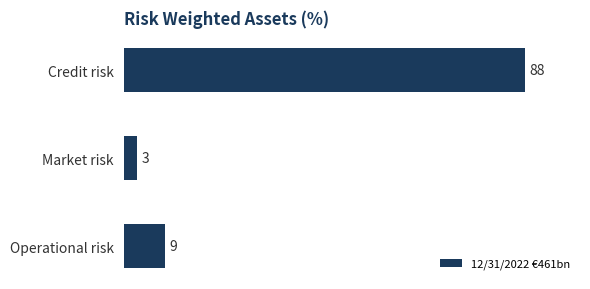

Rank the categories by value from lowest to highest.

Market risk, Operational risk, Credit risk